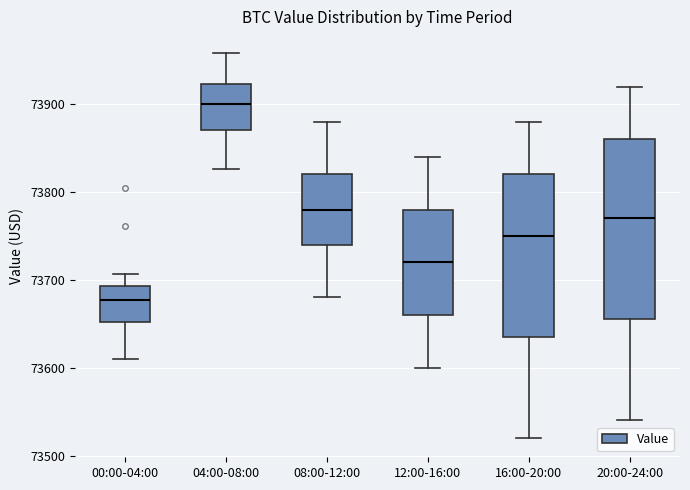

Reading left to right, read every box against the y-axis: the position of its median line, the range the box covers, and the ends of its whiskers. The values are not printed on the chart, so give them approximately, as read against the axis.

00:00-04:00: median 73680, box 73650 to 73690, whiskers 73610 to 73710
04:00-08:00: median 73900, box 73870 to 73920, whiskers 73830 to 73960
08:00-12:00: median 73780, box 73740 to 73820, whiskers 73680 to 73880
12:00-16:00: median 73720, box 73660 to 73780, whiskers 73600 to 73840
16:00-20:00: median 73750, box 73640 to 73820, whiskers 73520 to 73880
20:00-24:00: median 73770, box 73660 to 73860, whiskers 73540 to 73920